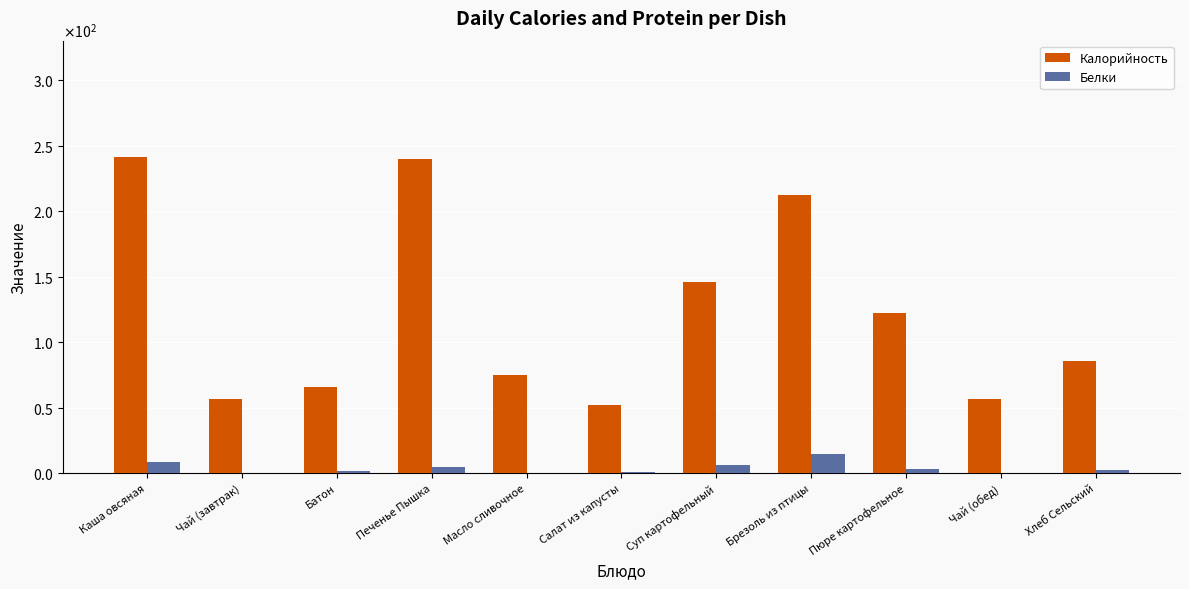

What position from the left is Каша овсяная?

1